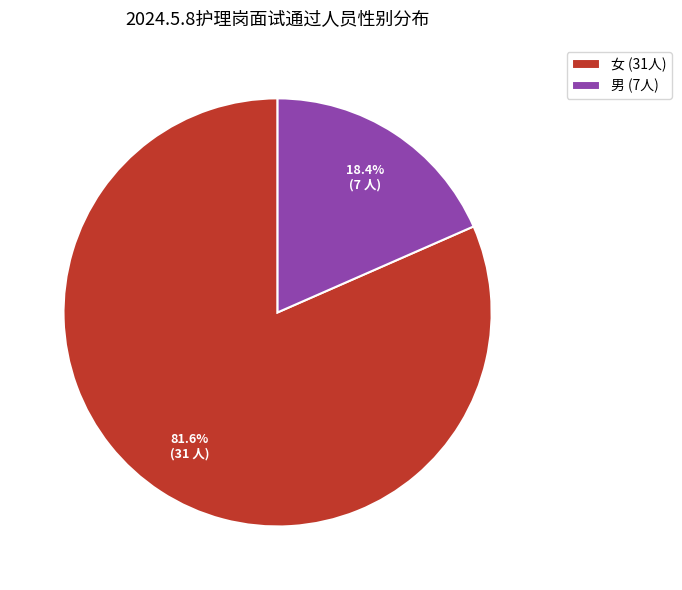

To the nearest percent, what portion does 女 represent?

82%